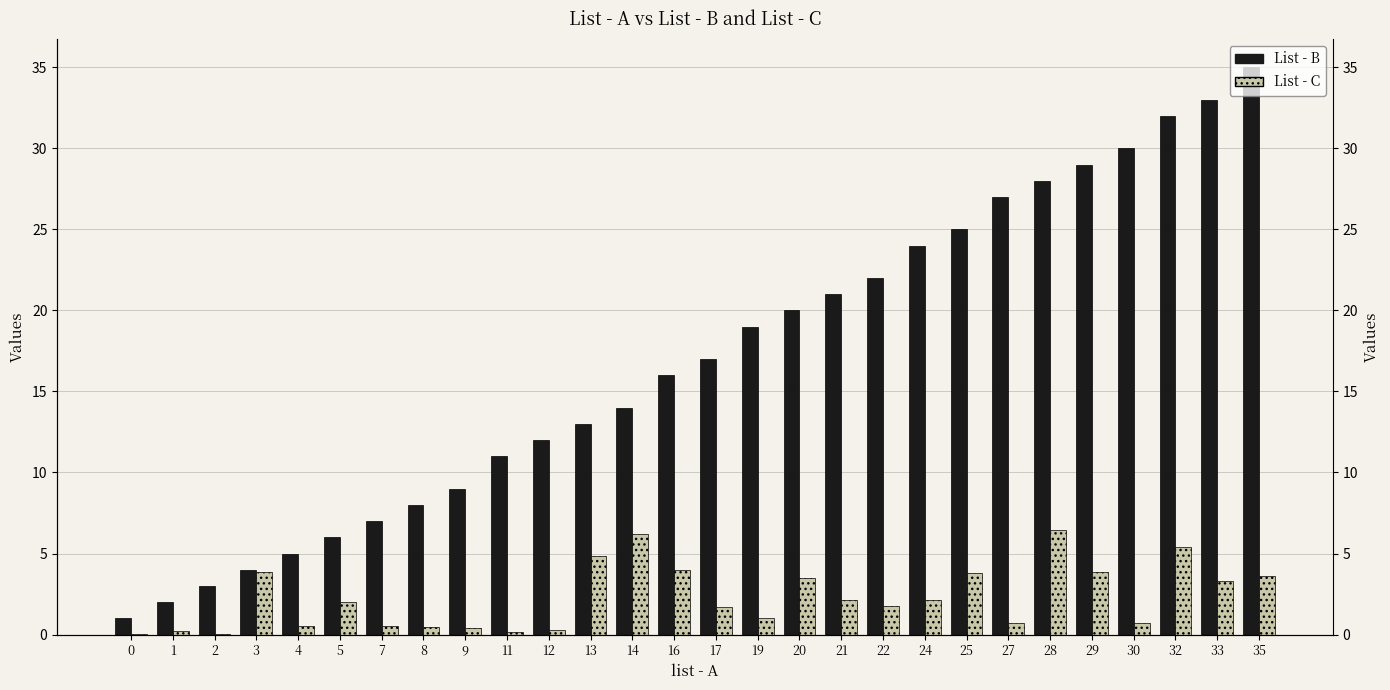

What is the value of the List - C bar at the 23rd from the left?

6.4